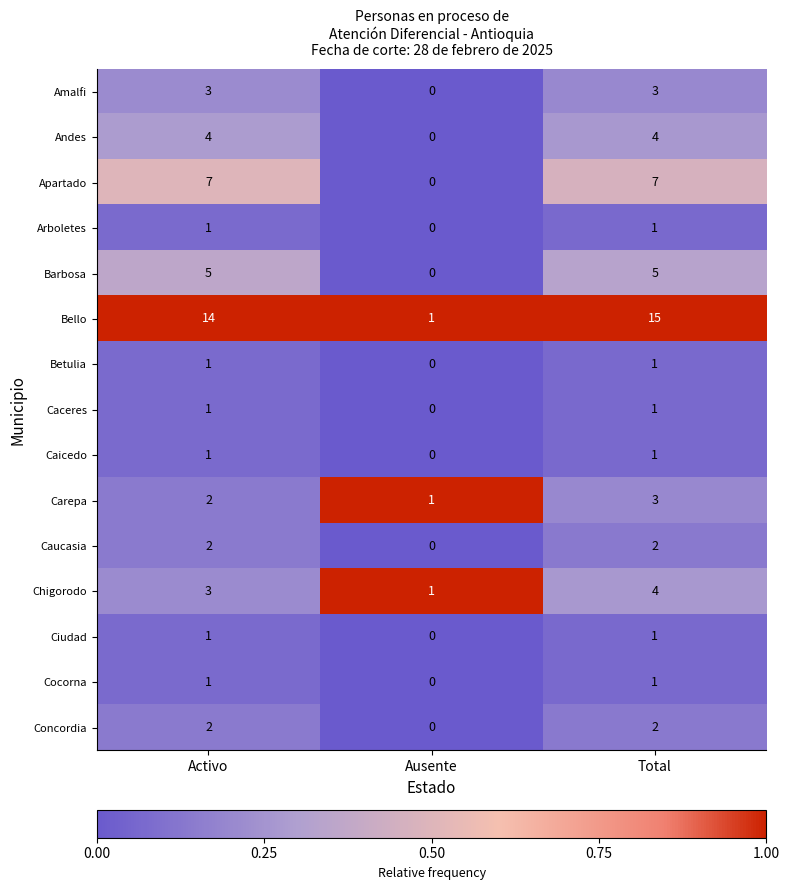

Where is Caceres nearest to the value 0?

Ausente